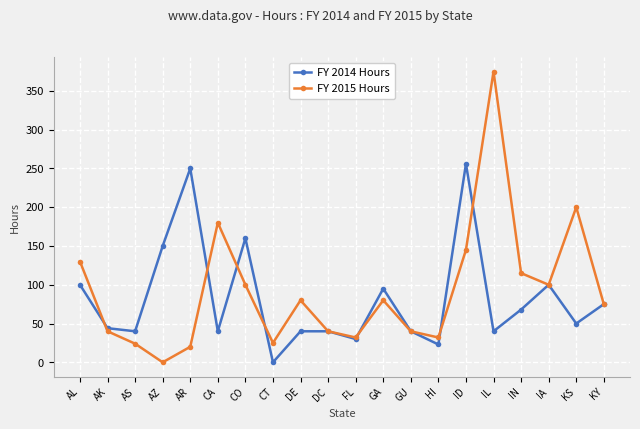

What is the label of the 12th point from the right?

DE